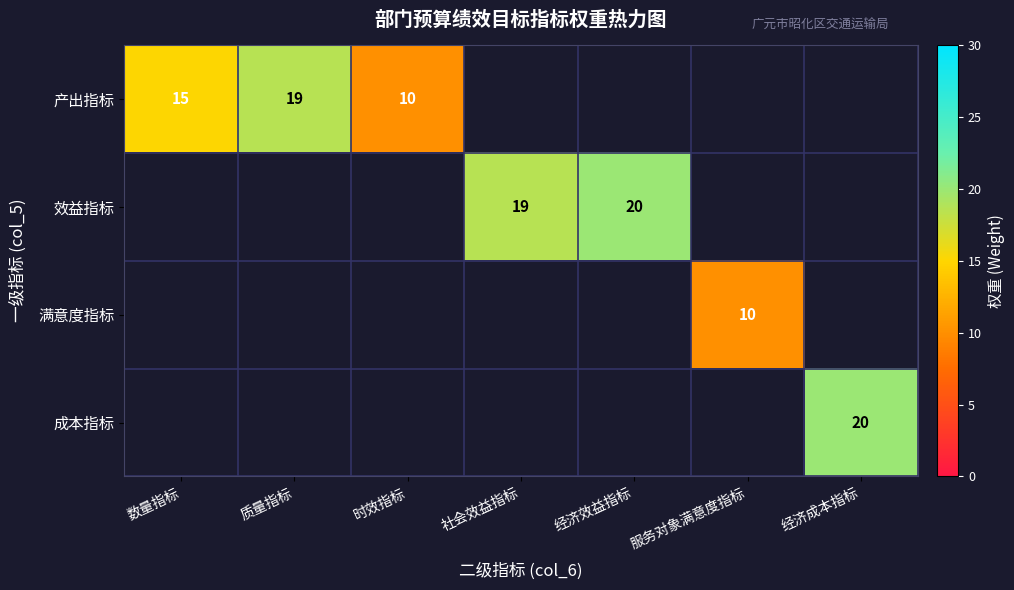

Is the value of 效益指标 at 经济效益指标 greater than the value of 产出指标 at 数量指标?

Yes